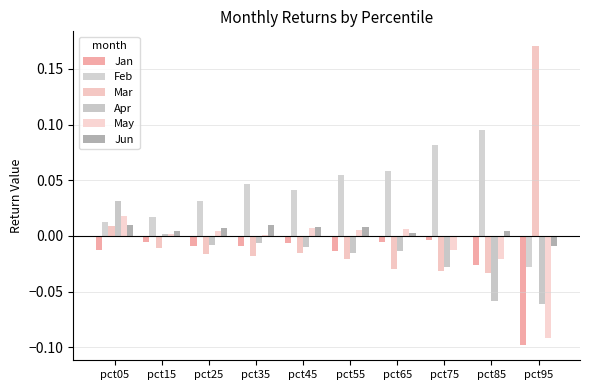

Is it true that May equals -0.1 at pct95?

True